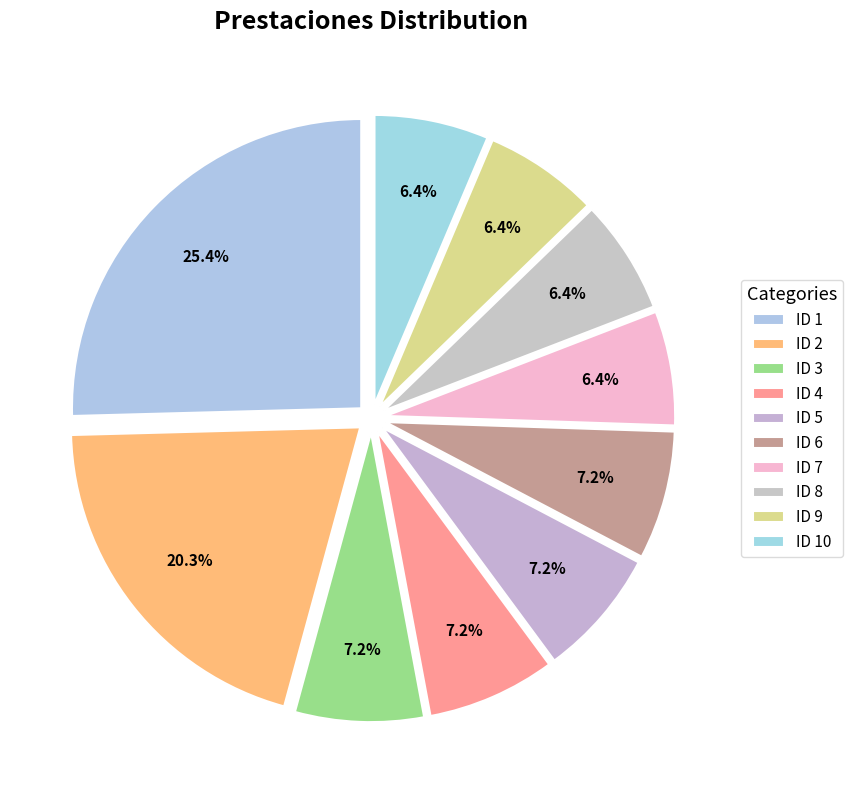

Count the number of slices in the pie.

10